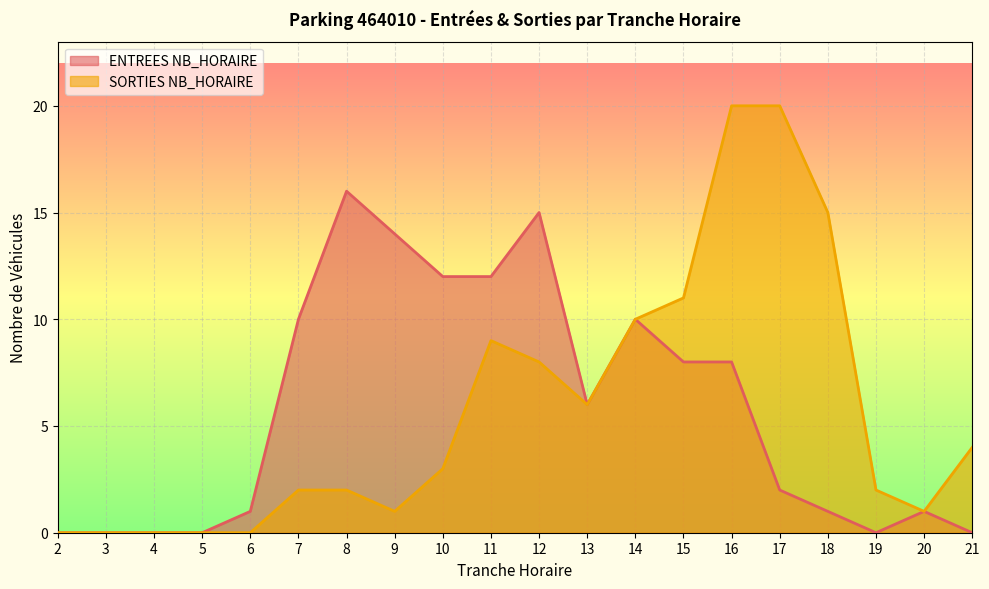

How many data points does each series have?

20